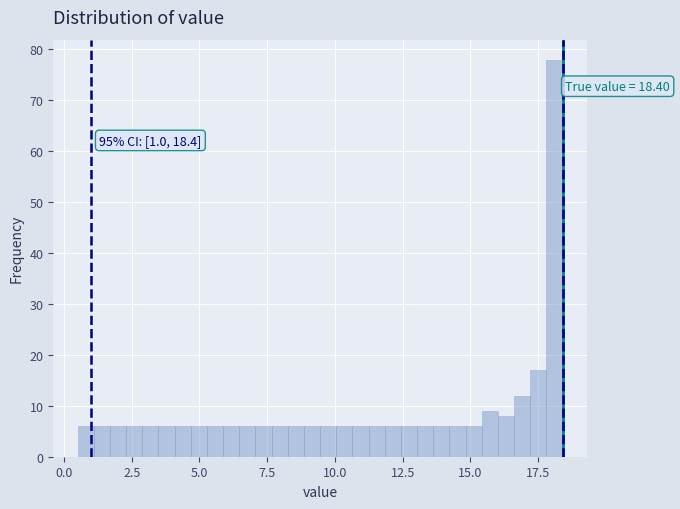

Read against the x-axis, roughly where is the centre of the tallest bar?

18.0